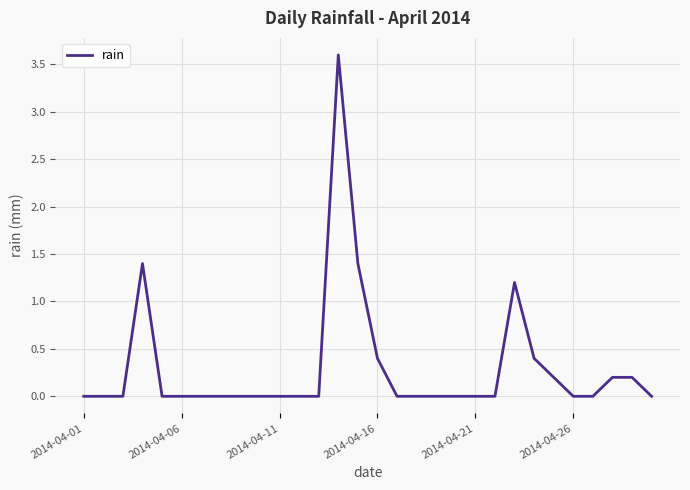

What is the difference between the maximum and minimum values?

3.6